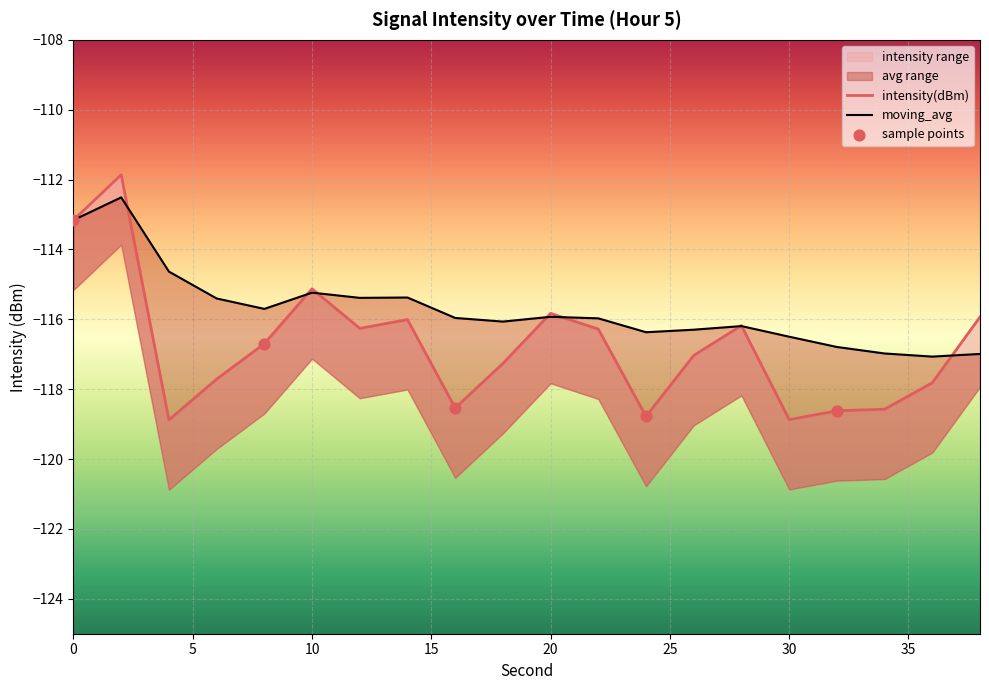

Which series reaches the maximum Y coordinate?

intensity(dBm)